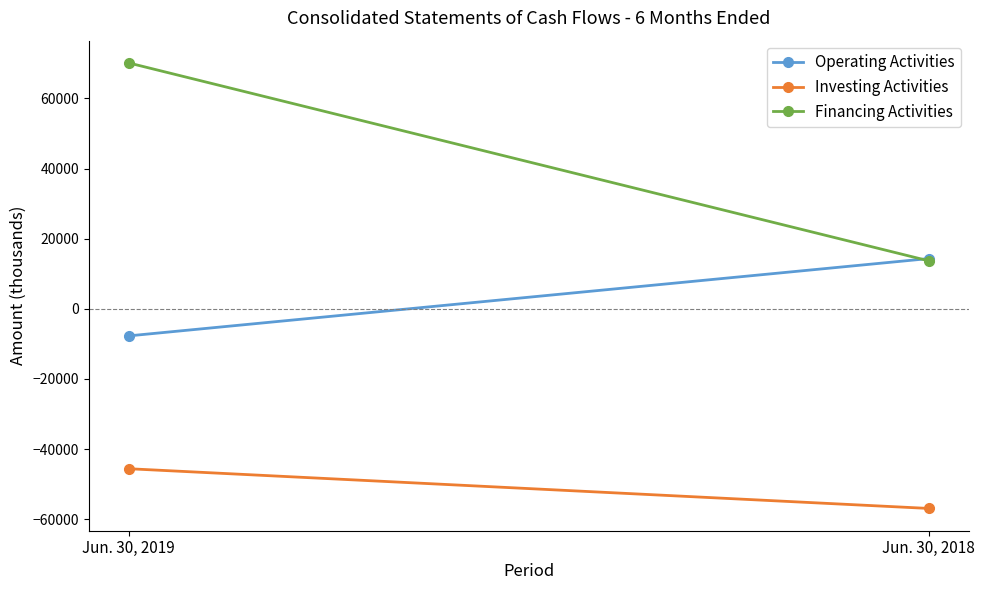

Between Jun. 30, 2018 and Jun. 30, 2019, which is larger?

Jun. 30, 2018